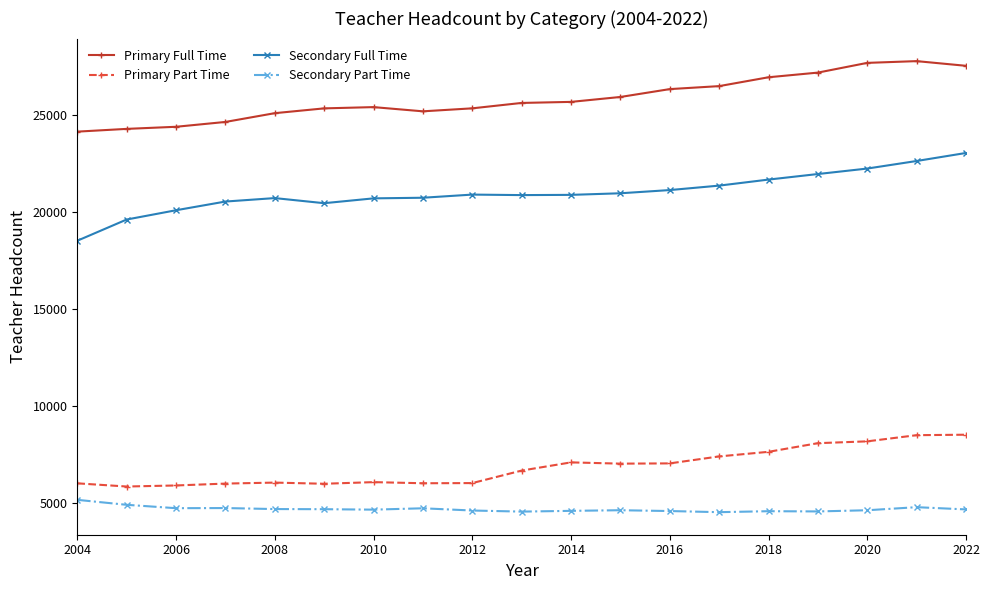

What is the value of the Secondary Full Time point at the 2nd from the left?

19601